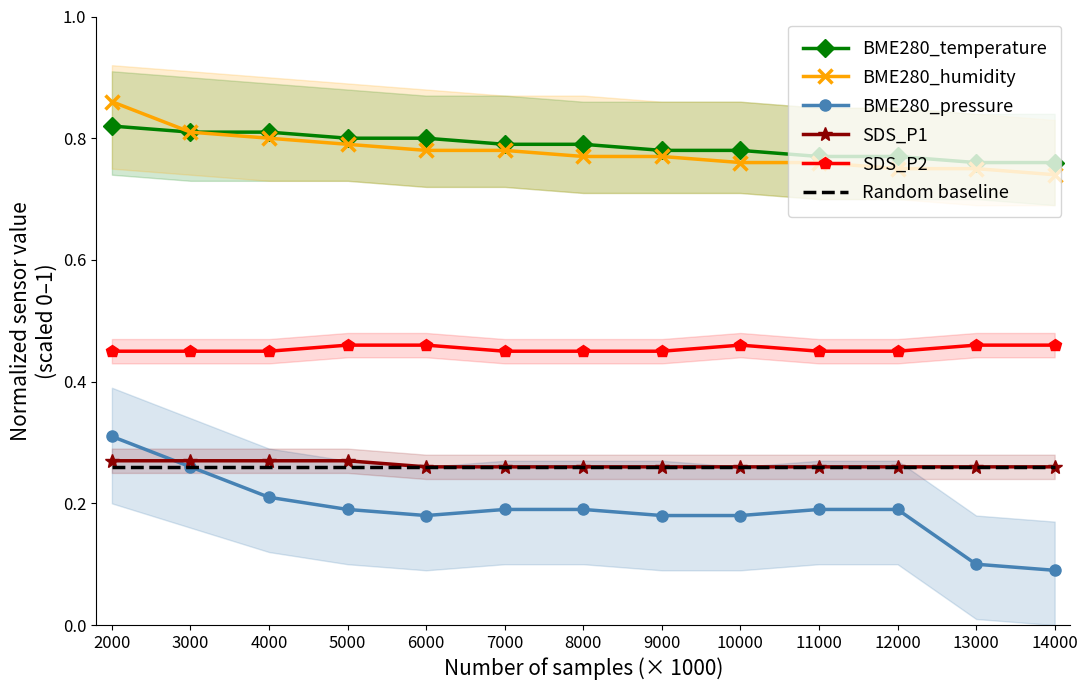

True or false: BME280_humidity has more than 2 points higher than both neighbors.

False